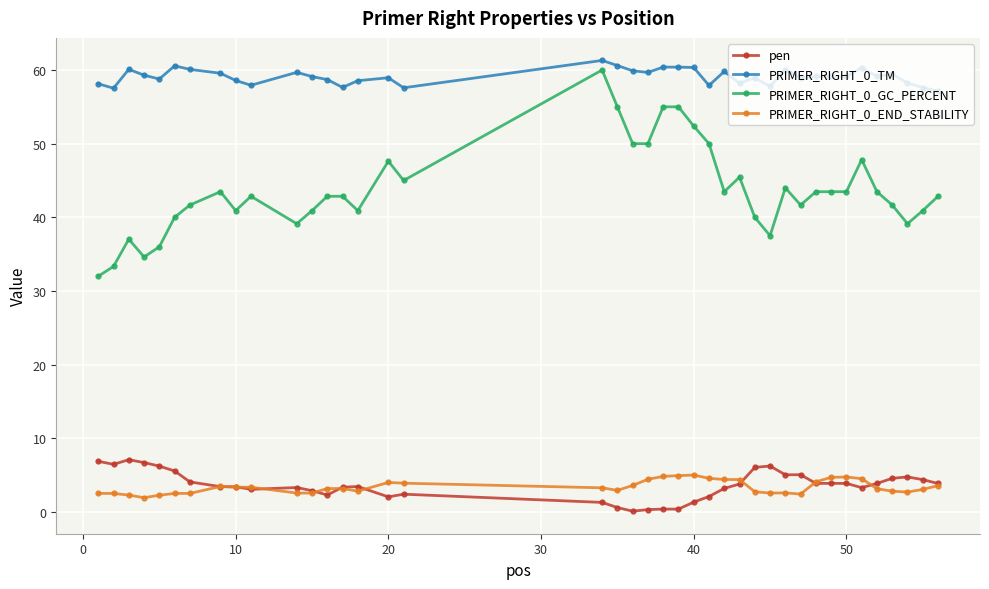

Count the number of data series in this chart.

4